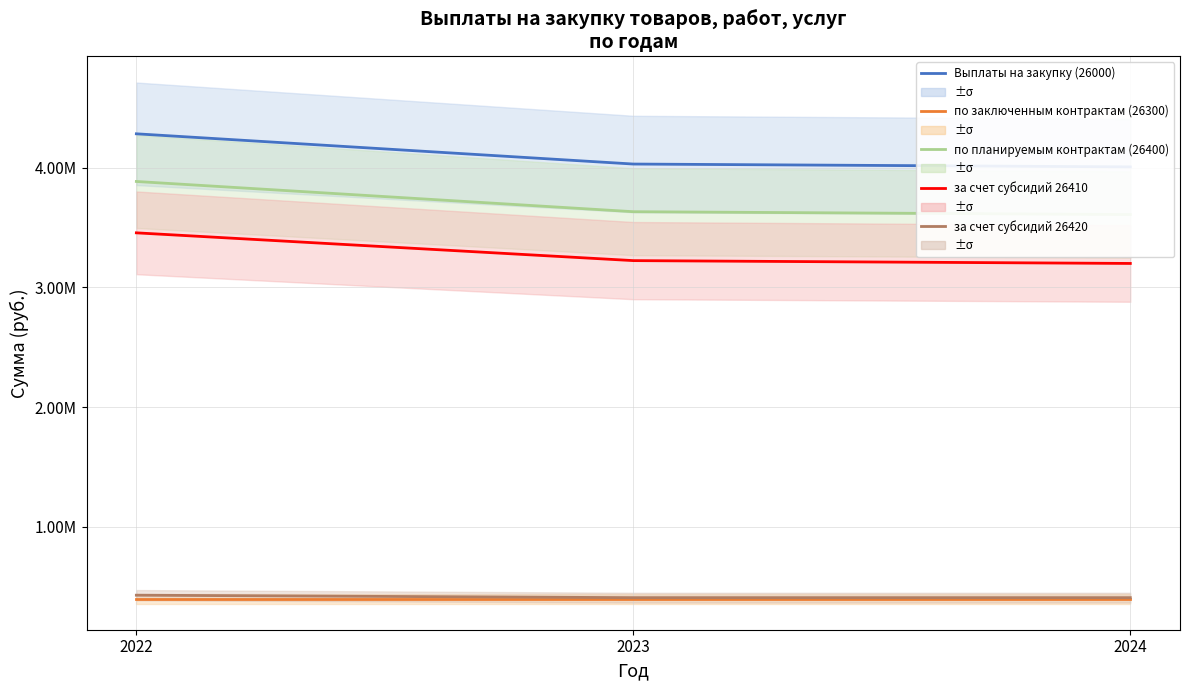

Does the chart have visible grid lines?

Yes